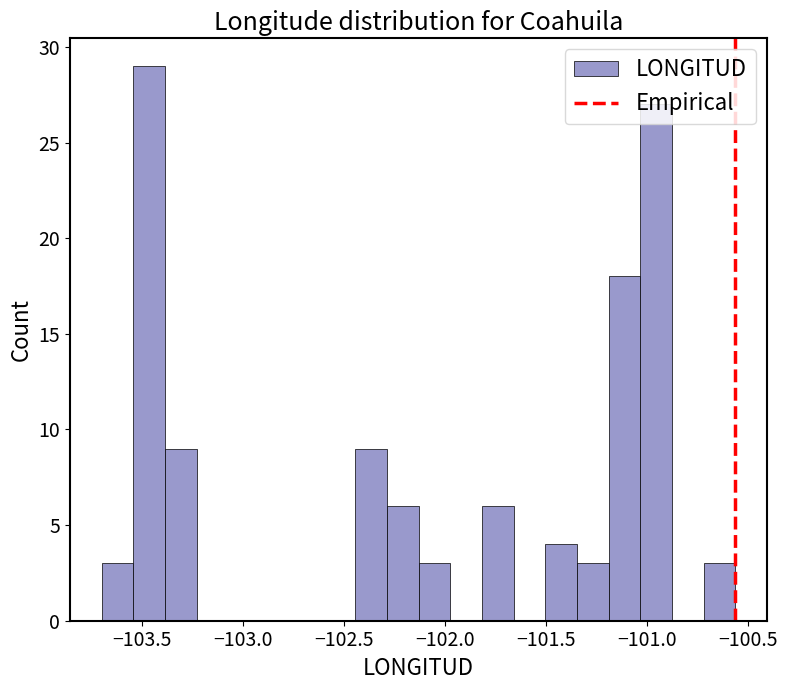

Around what value on the x-axis is the tallest bar? Give the approximate position of its centre, as read against the axis.

-103.45